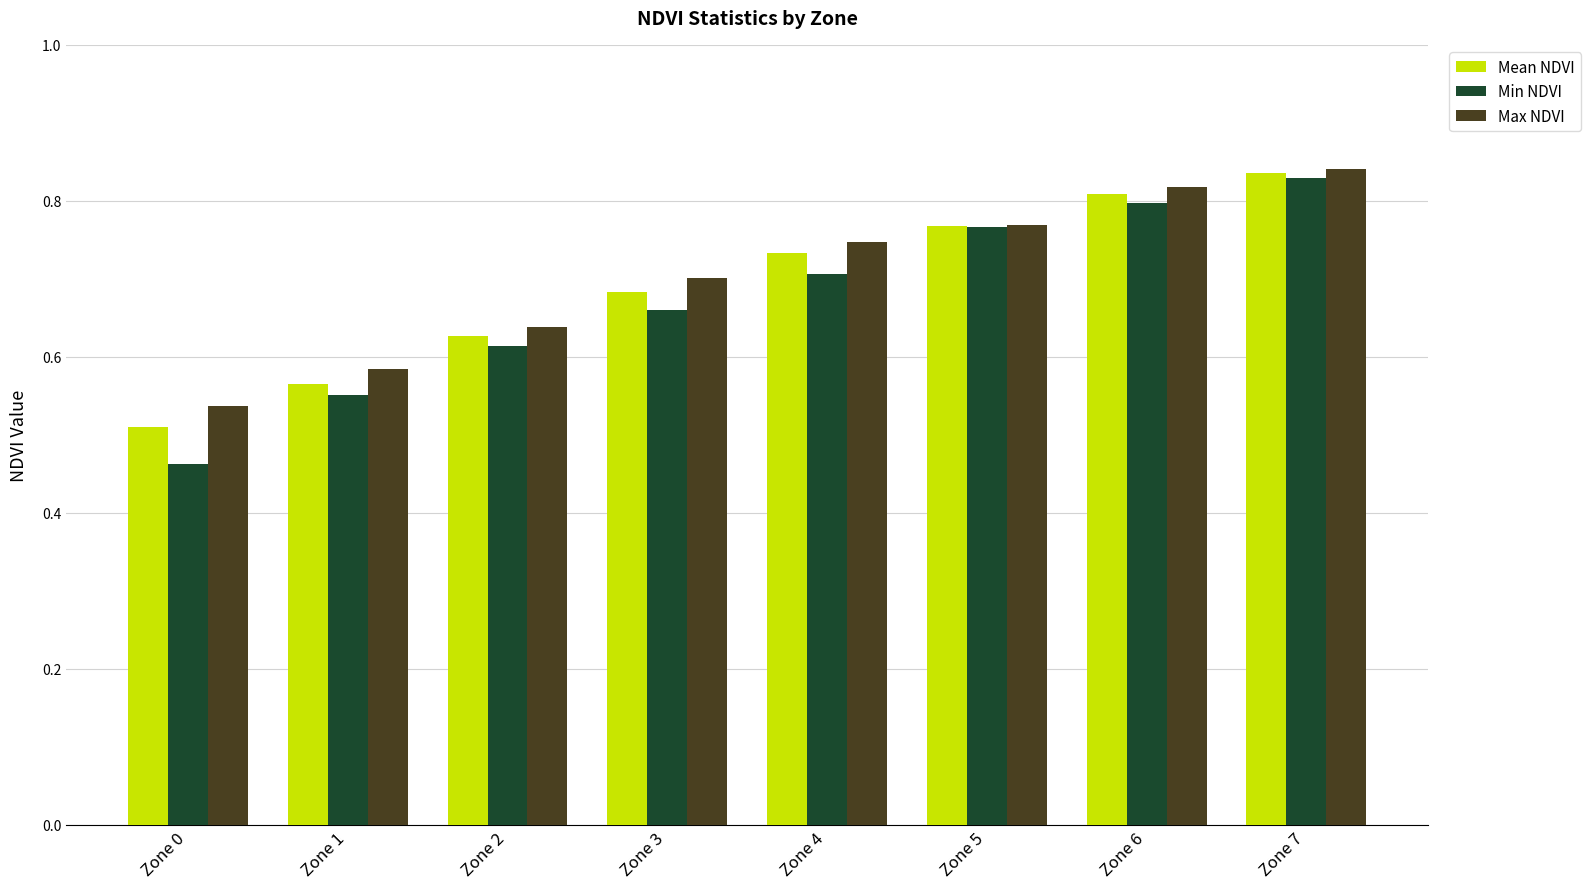

Is the value of Min NDVI at Zone 2 greater than the value of Mean NDVI at Zone 6?

No